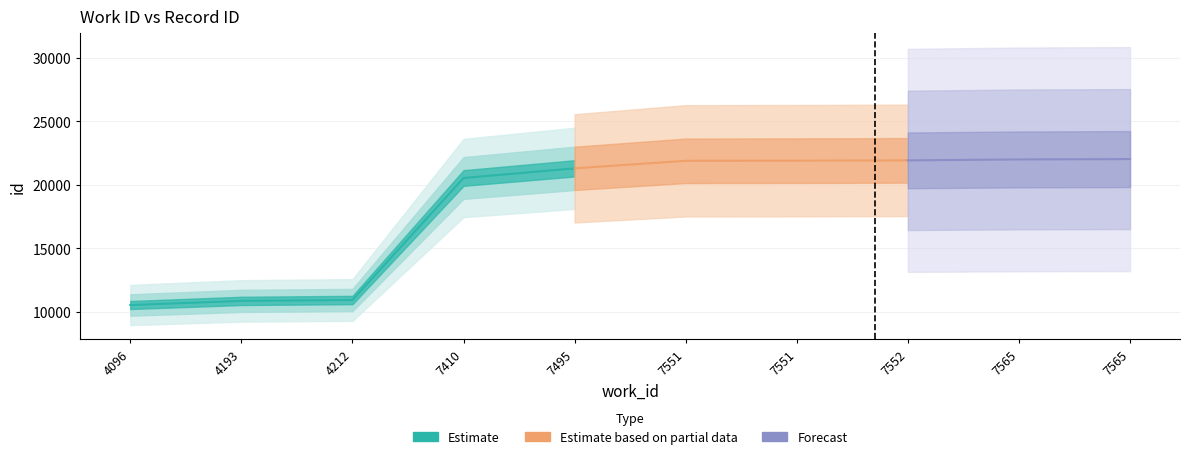

Where is the data nearest to the value 16289?

7410